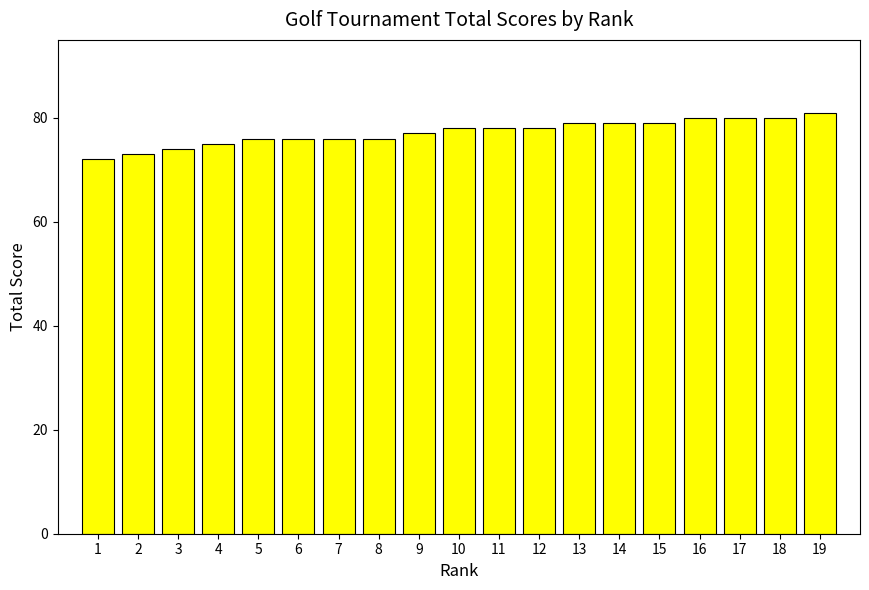

What value does the data have at 9?

77